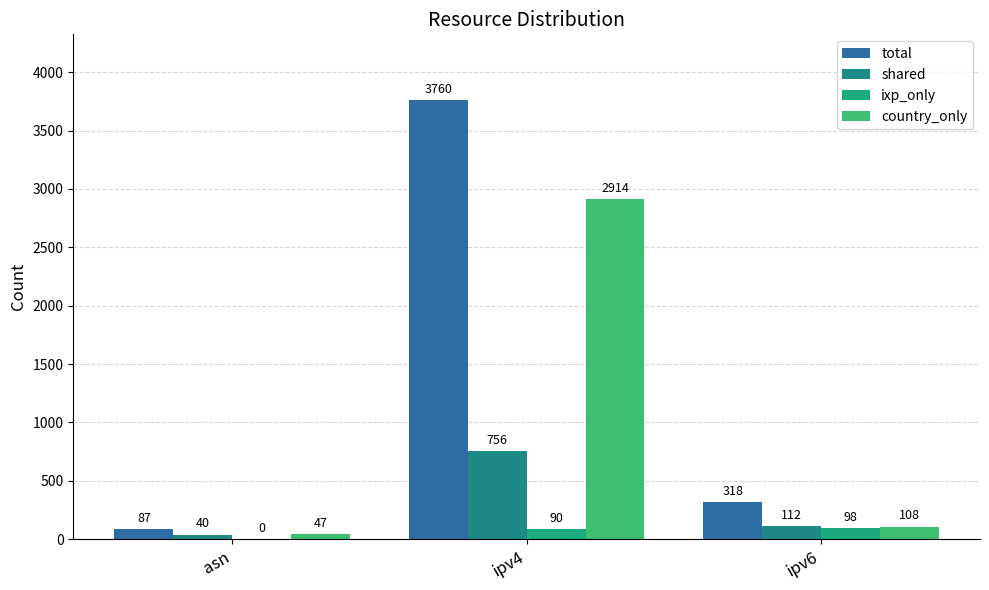

What is the spread (max minus min) of values at asn?

87